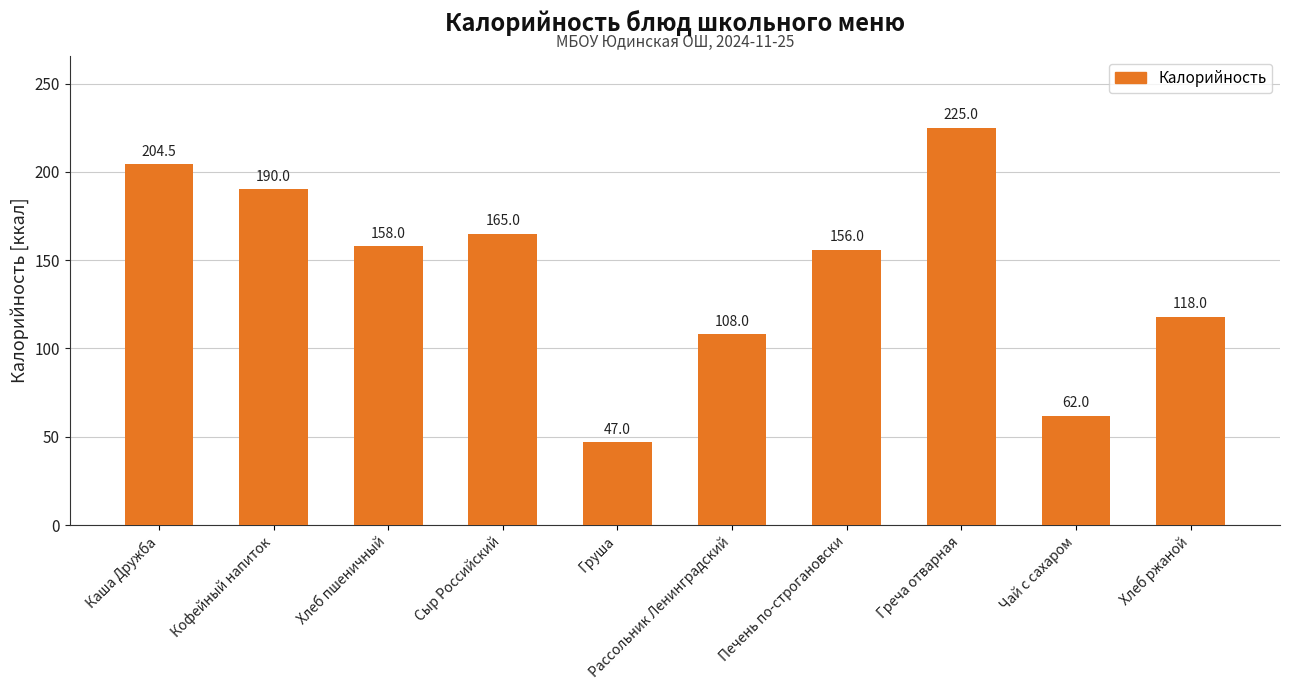

What is the sum of all values?

1433.5